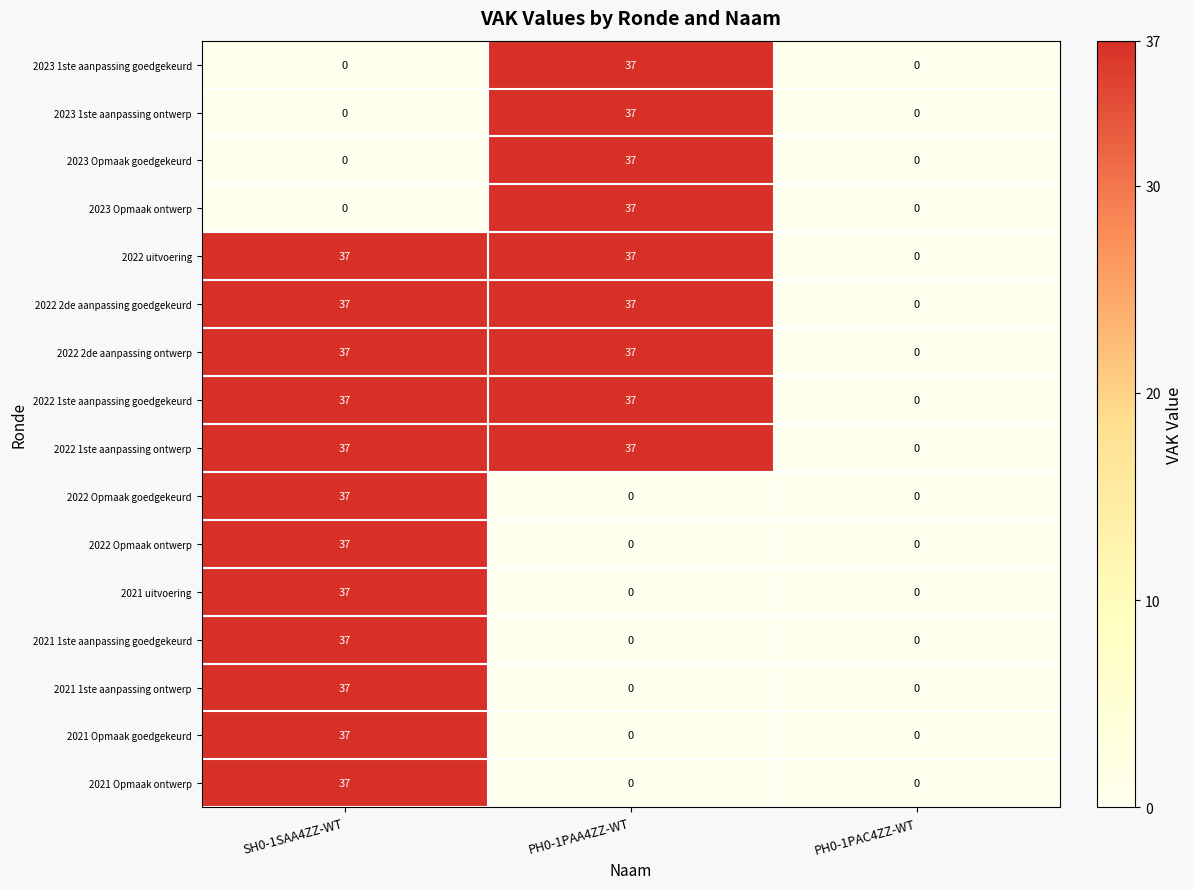

What is the spread (max minus min) of values at PH0-1PAA4ZZ-WT?

37